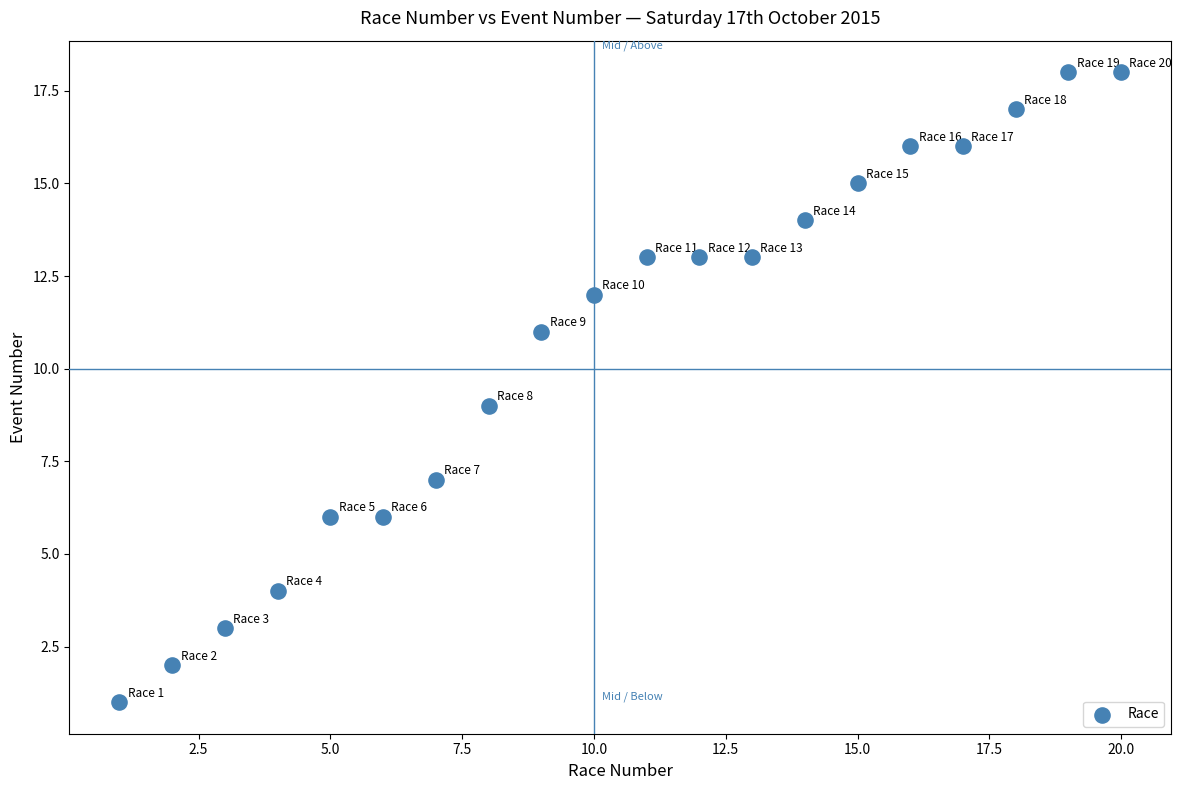

What is the range of X values (max minus min)?

19